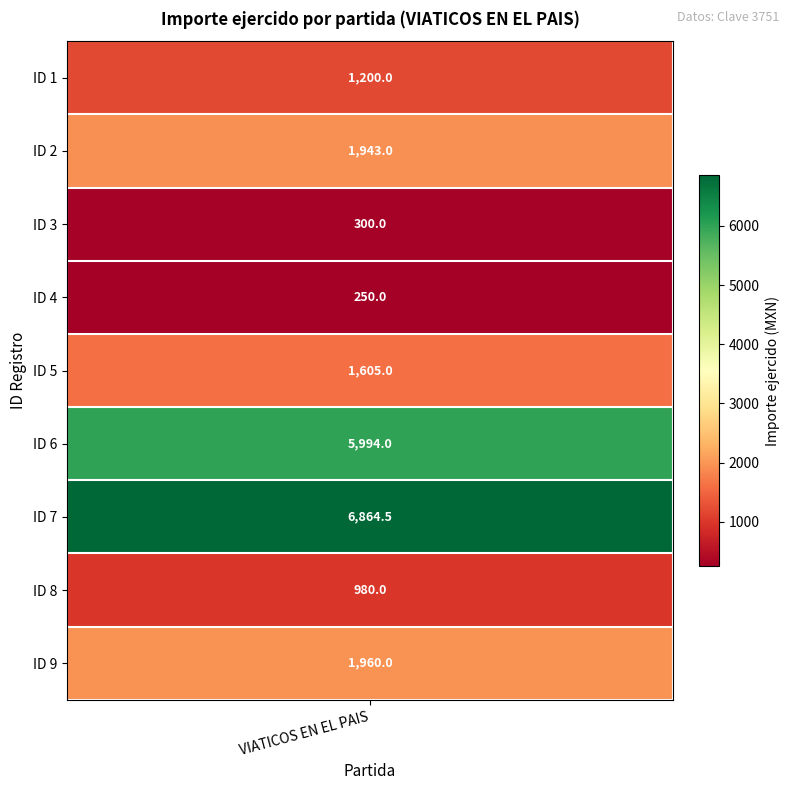

What is the minimum value shown in the chart?

250.0